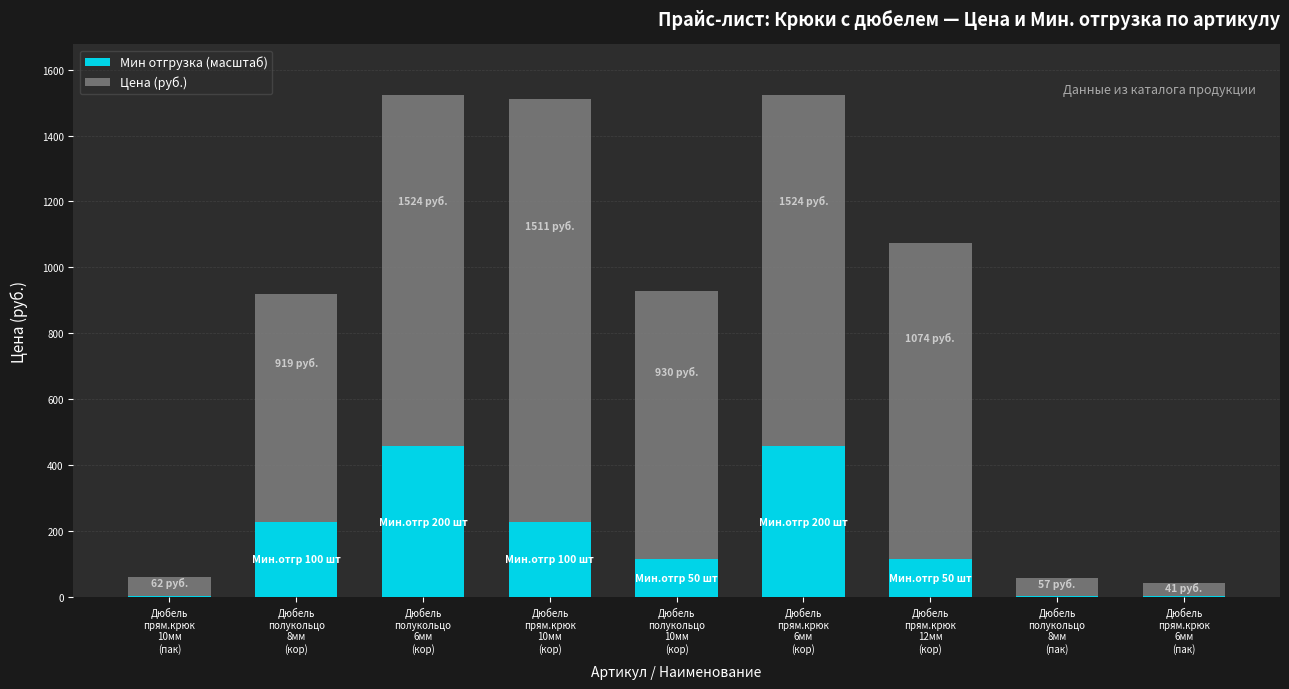

What is the highest value of the Мин отгрузка (масштаб) series?

457.2